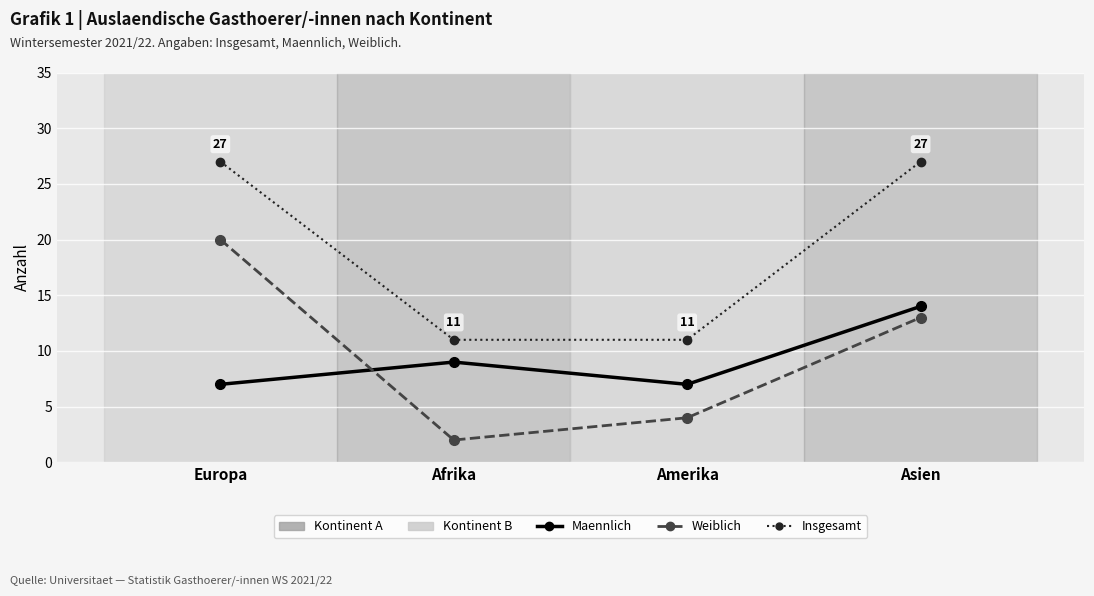

Reading left to right, what are all the values shown in this chart?

Maennlich: 7	9	7	14
Weiblich: 20	2	4	13
Insgesamt: 27	11	11	27